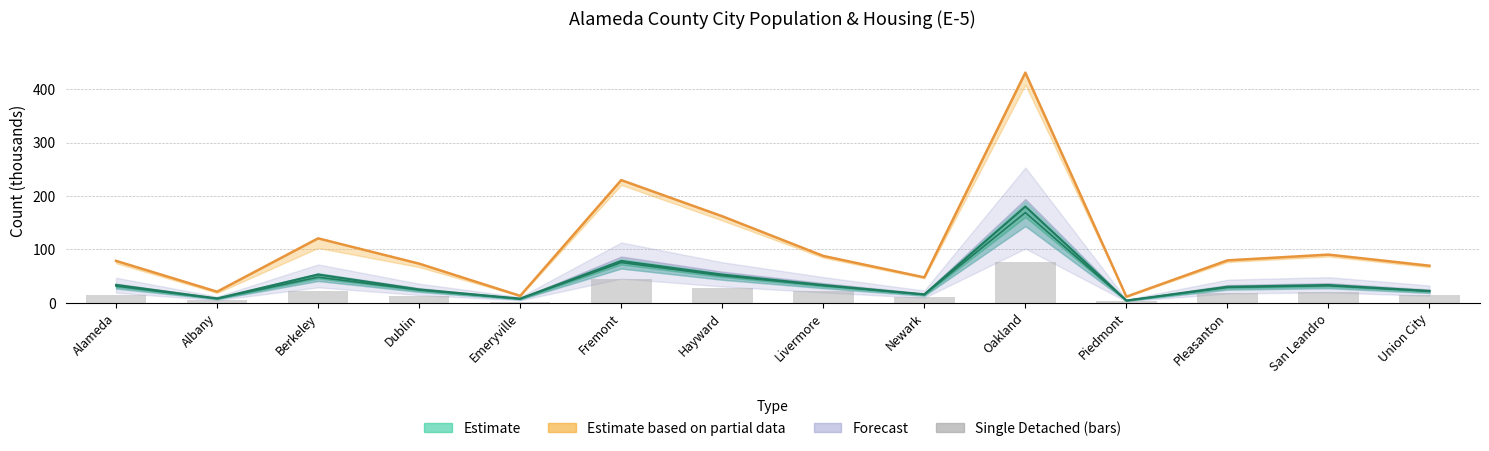

Which label corresponds to the largest value in the chart?

Oakland